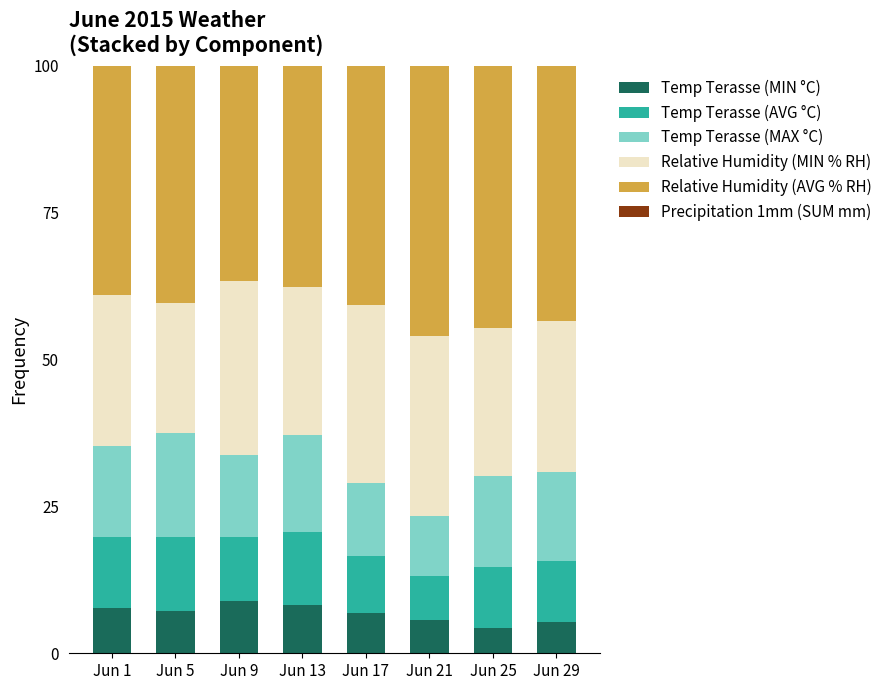

What is the sum of the Temp Terasse (MIN °C) values at Jun 29 and Jun 5?

12.6